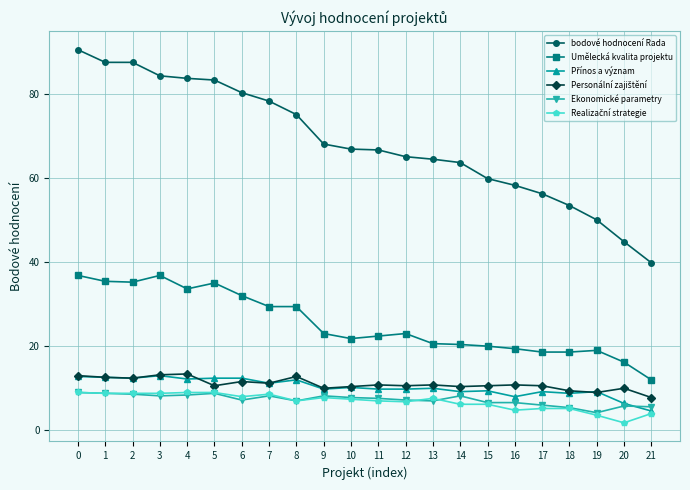

How many distinct data groups are displayed?

6